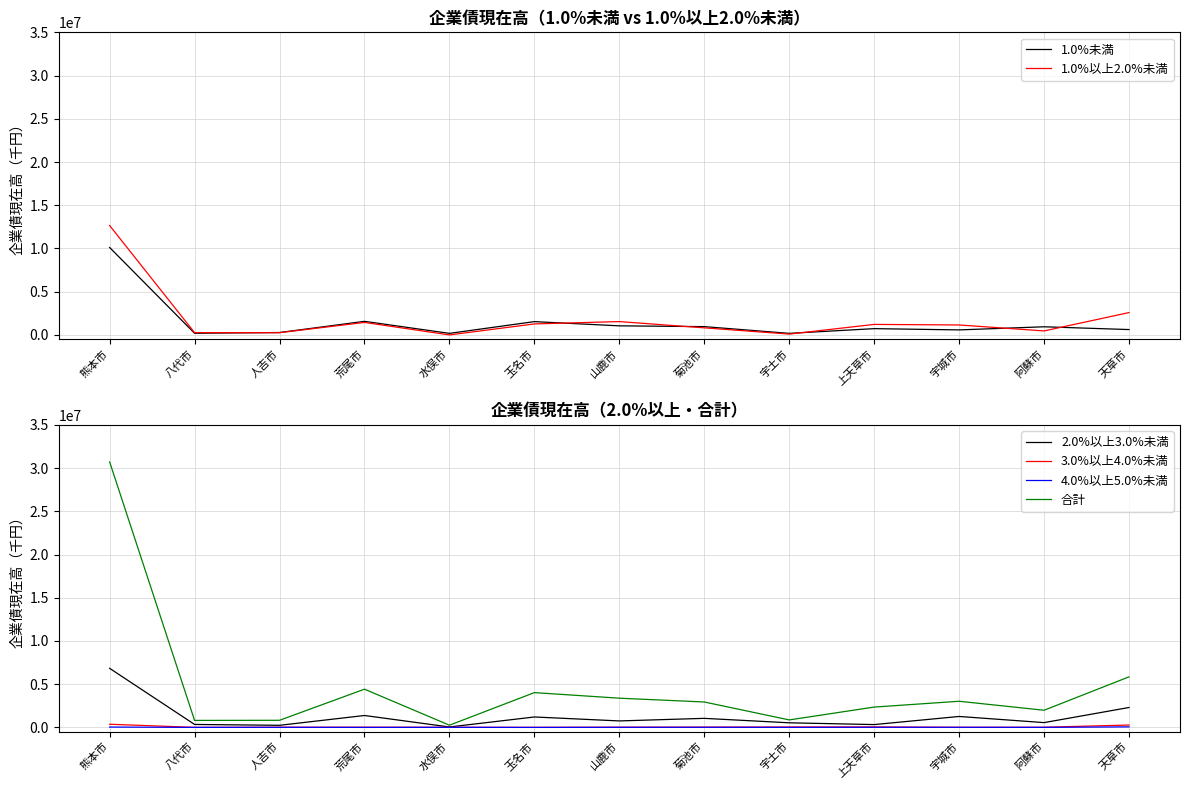

What is the maximum value shown in the chart?

30715549